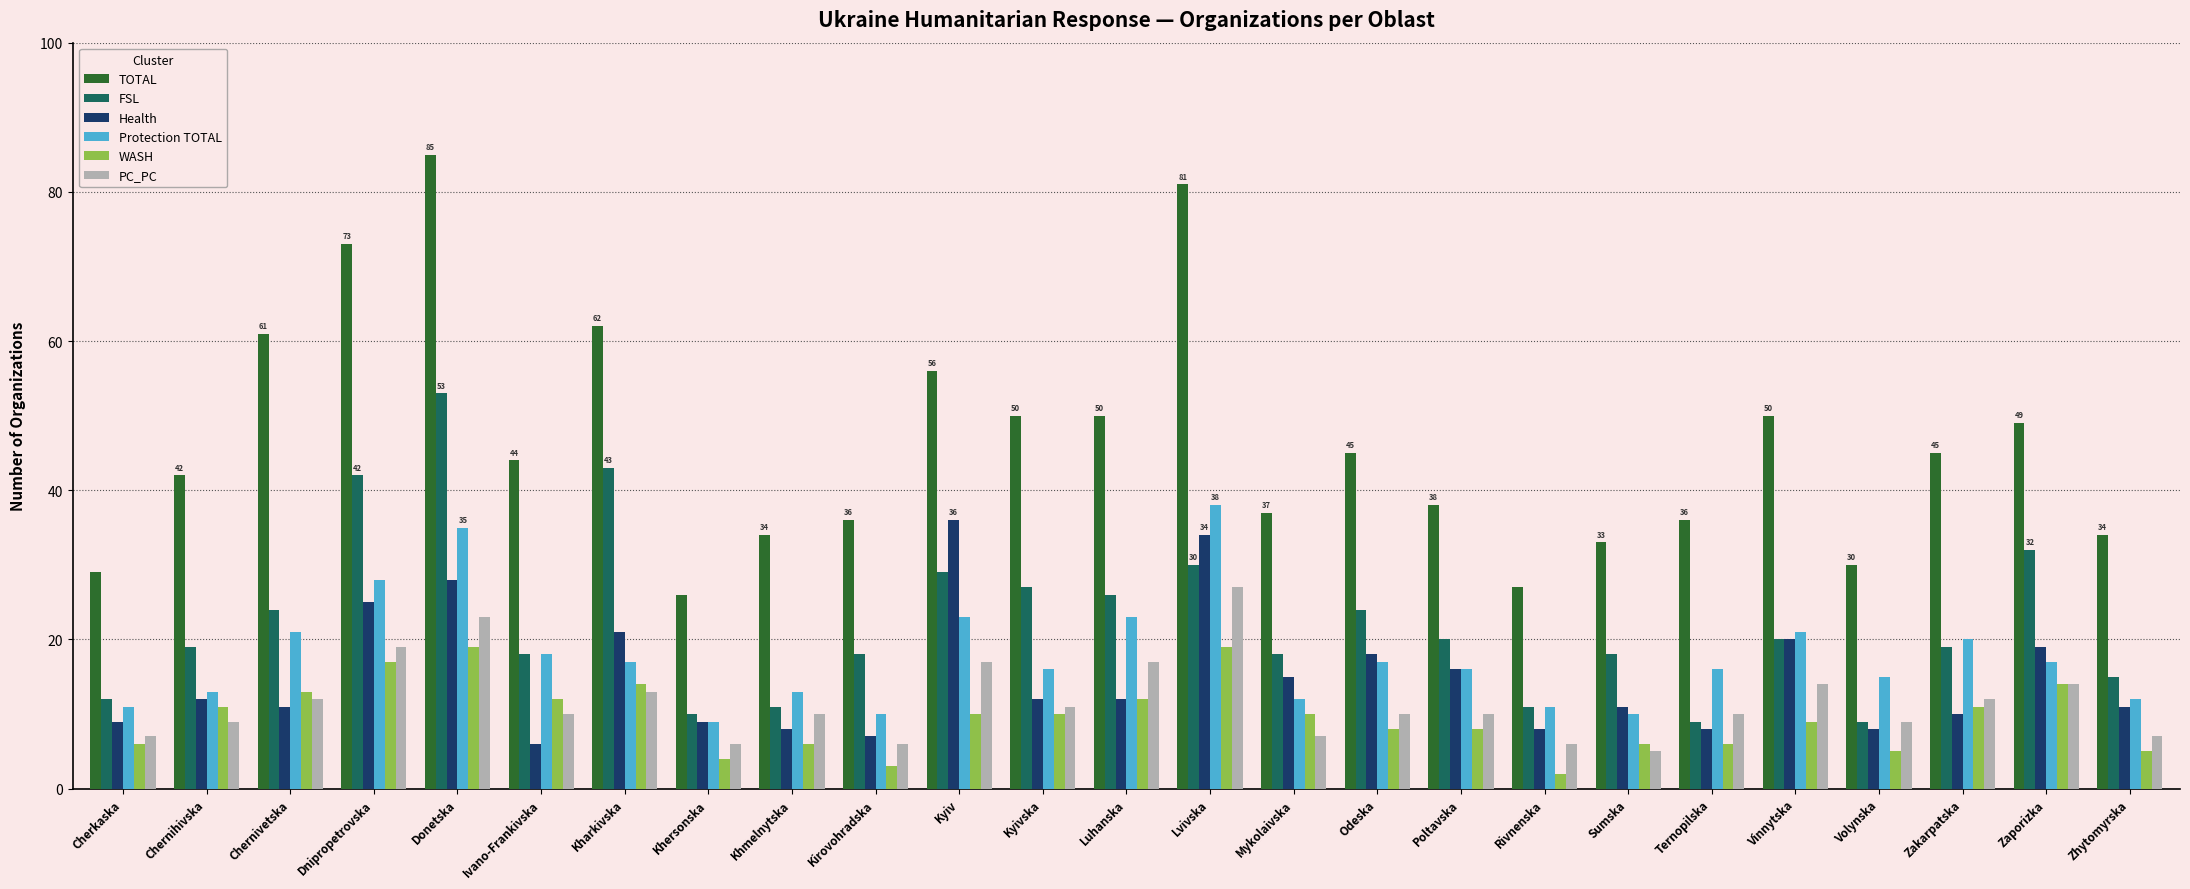

Reading left to right, list all the values displayed in this chart.

TOTAL: 29	42	61	73	85	44	62	26	34	36	56	50	50	81	37	45	38	27	33	36	50	30	45	49	34
FSL: 12	19	24	42	53	18	43	10	11	18	29	27	26	30	18	24	20	11	18	9	20	9	19	32	15
Health: 9	12	11	25	28	6	21	9	8	7	36	12	12	34	15	18	16	8	11	8	20	8	10	19	11
Protection TOTAL: 11	13	21	28	35	18	17	9	13	10	23	16	23	38	12	17	16	11	10	16	21	15	20	17	12
WASH: 6	11	13	17	19	12	14	4	6	3	10	10	12	19	10	8	8	2	6	6	9	5	11	14	5
PC_PC: 7	9	12	19	23	10	13	6	10	6	17	11	17	27	7	10	10	6	5	10	14	9	12	14	7